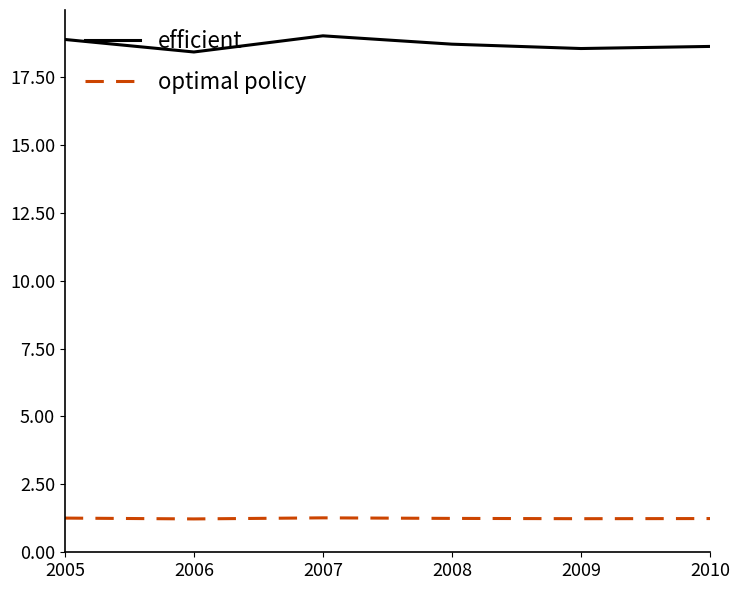

Where is the first local maximum for efficient?

2007